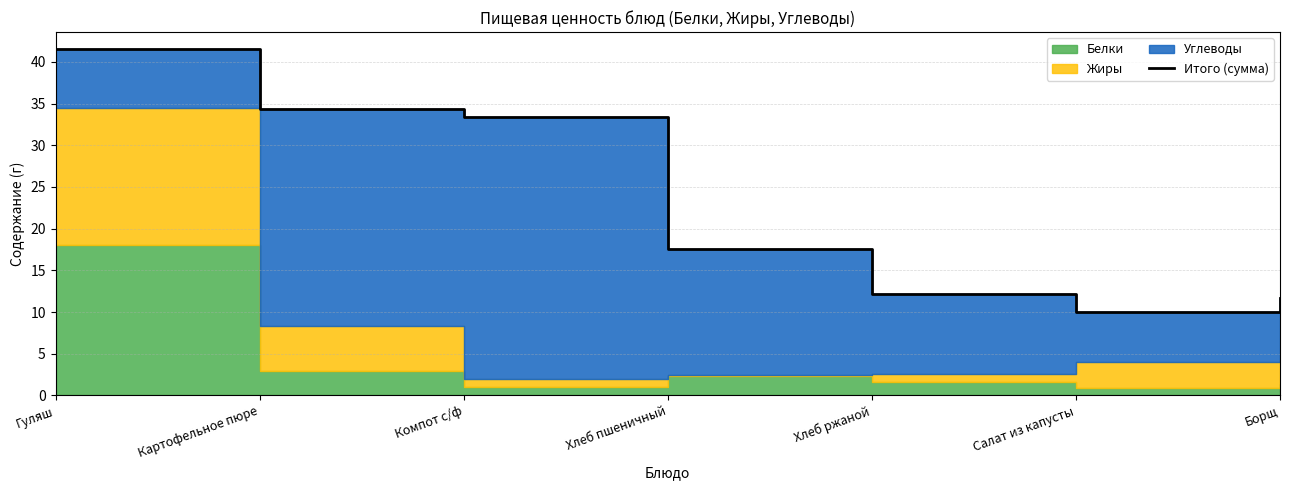

What position from the right is Хлеб ржаной?

3